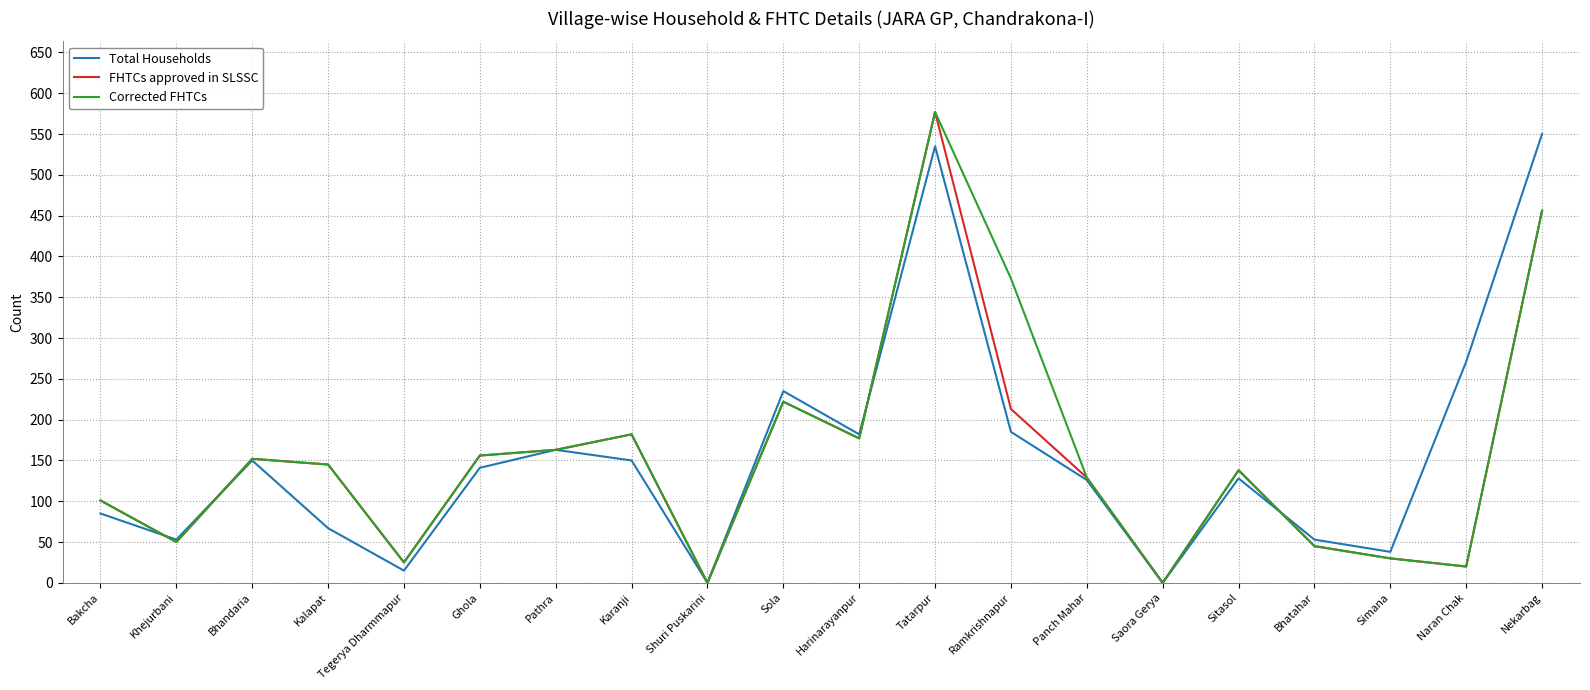

Where is the first local minimum for Total Households?

Khejurbani